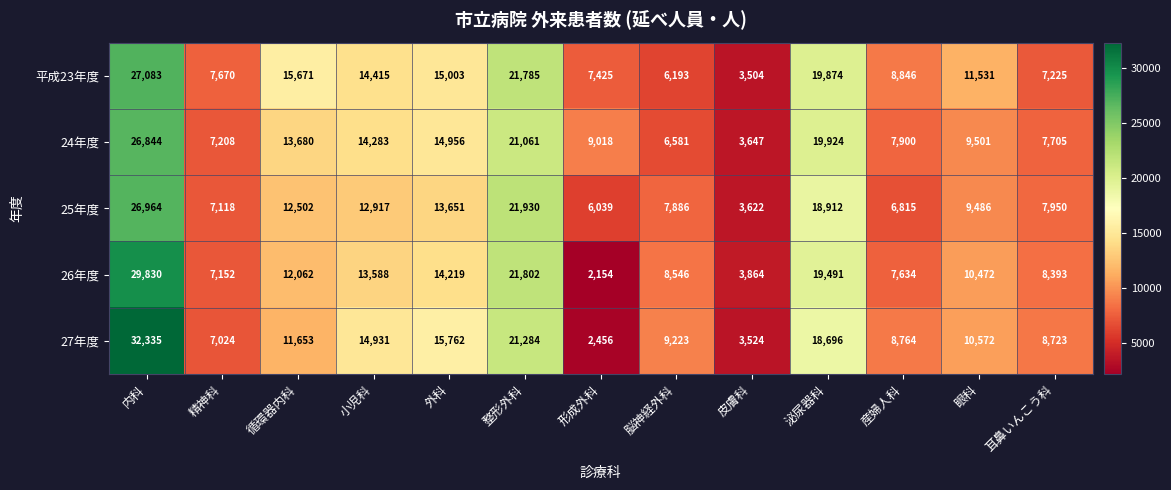

What is the total value across all series at 泌尿器科?

96897